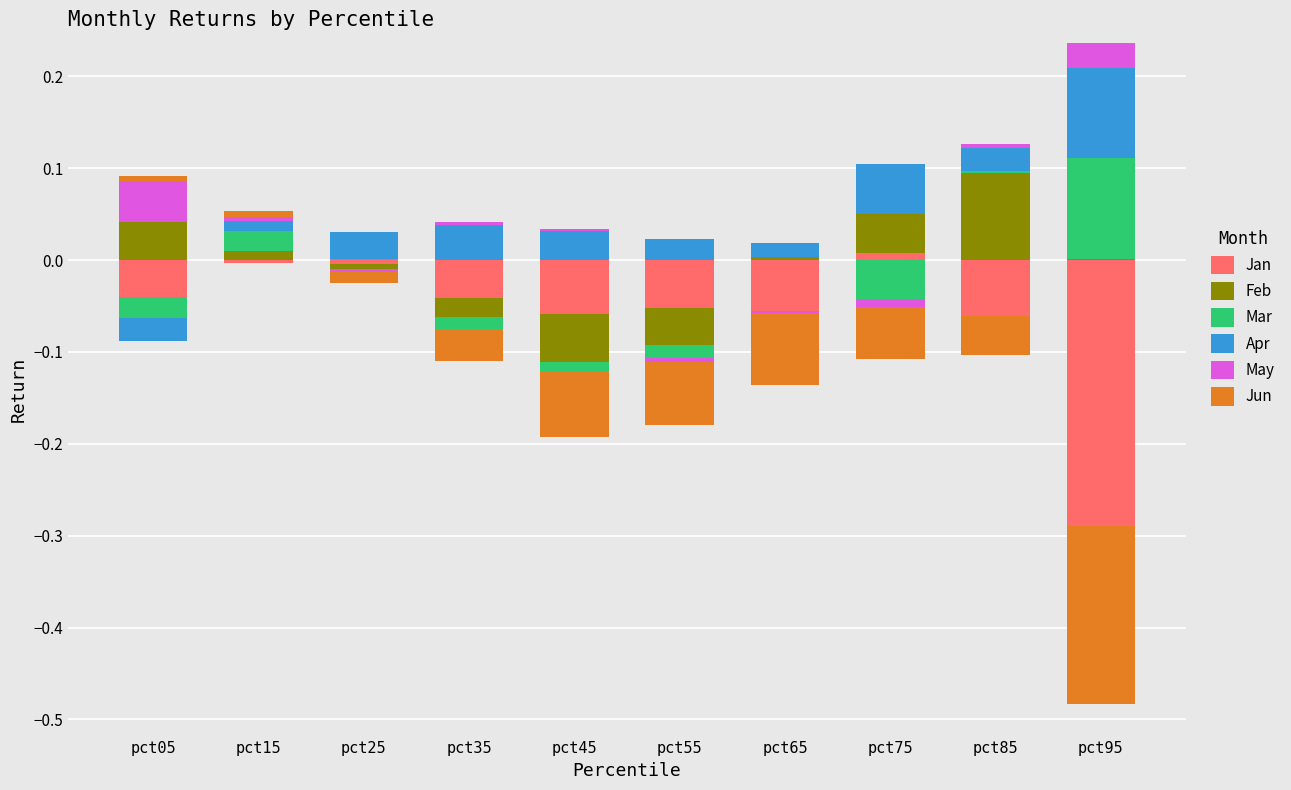

Which series has the largest total across all categories?

Apr